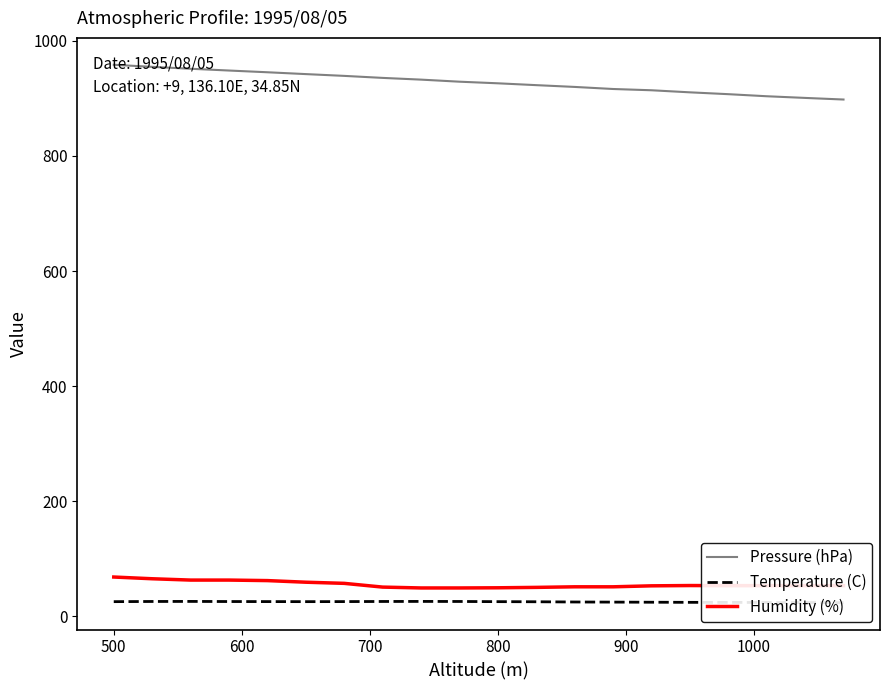

True or false: Pressure (hPa) and Humidity (%) intersect in this chart.

False